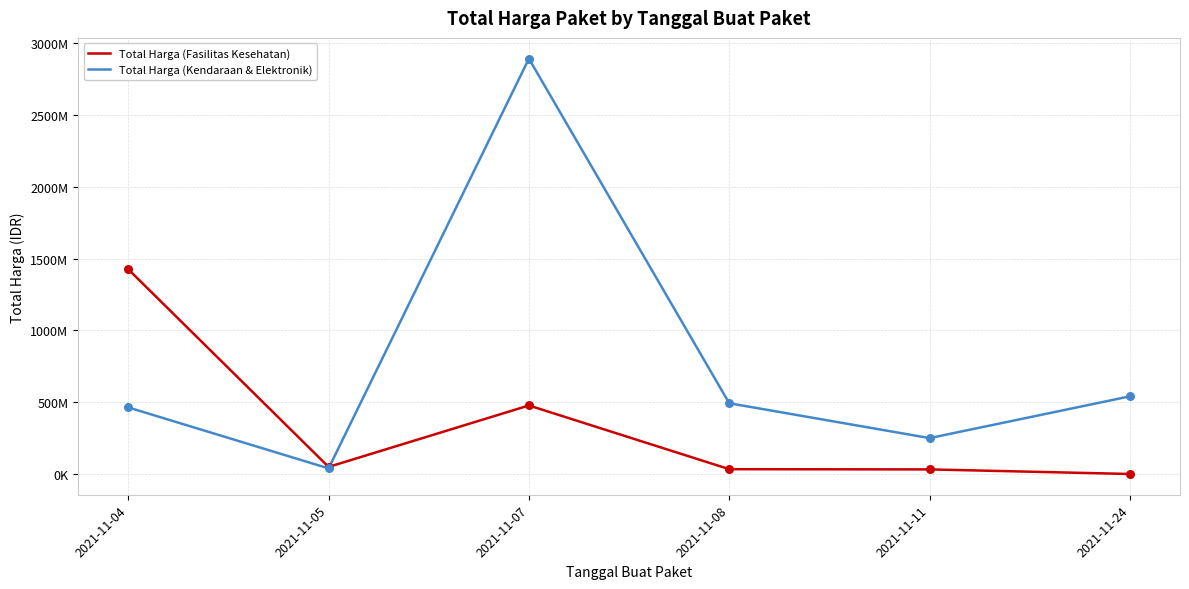

Is the value of Total Harga (Fasilitas Kesehatan) at 2021-11-08 greater than the value of Total Harga (Kendaraan & Elektronik) at 2021-11-04?

No